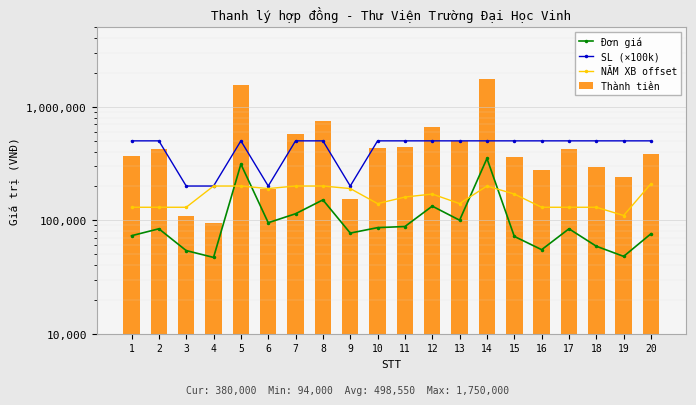

What is the smallest value displayed?

47000